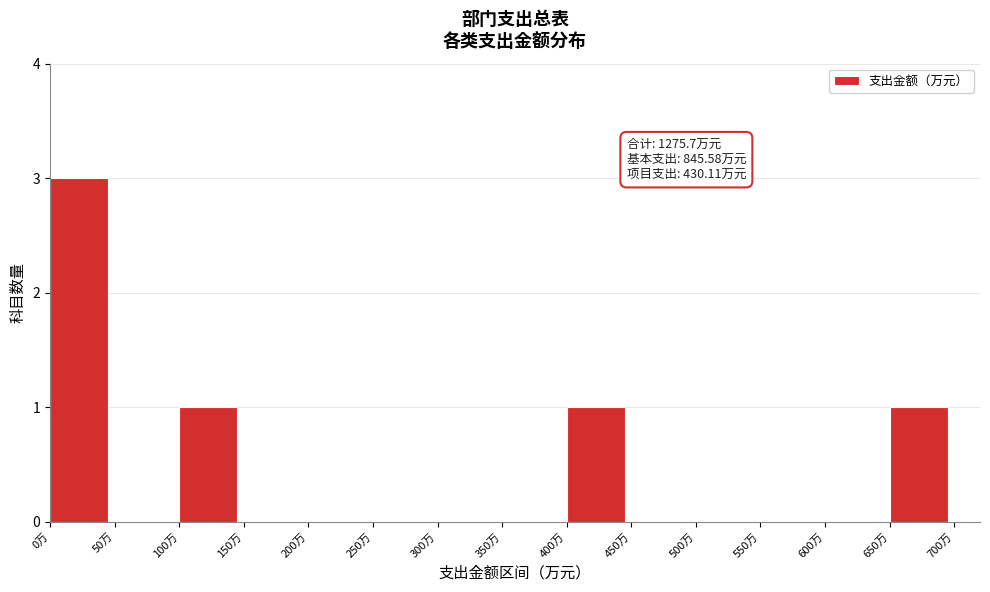

Over which range of the x-axis is the bar tallest?

0 to 50